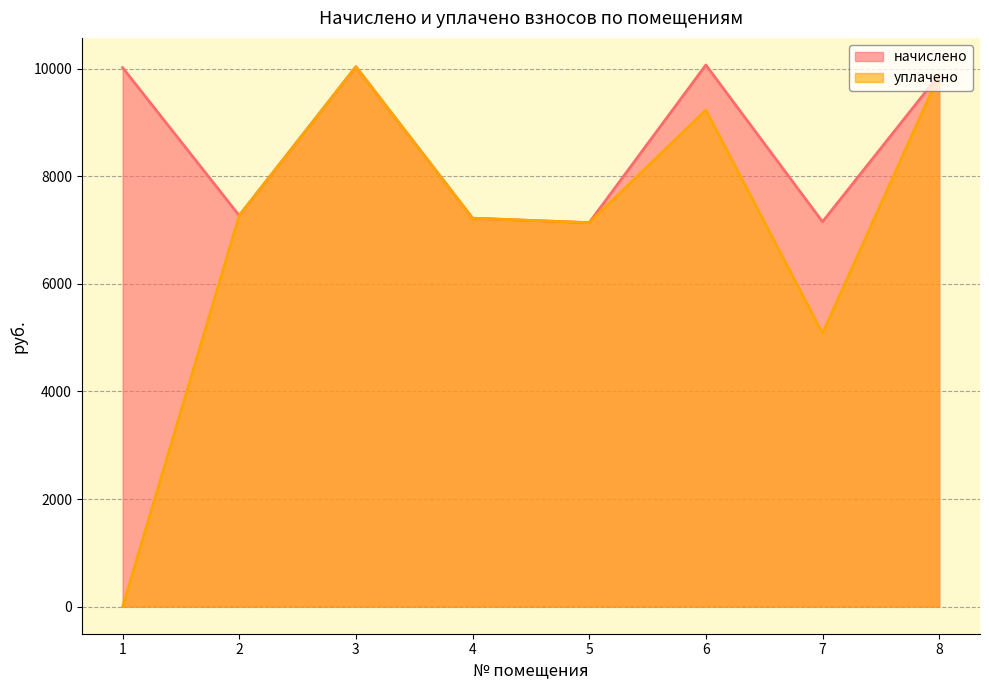

What is the maximum value shown in the chart?

10068.5